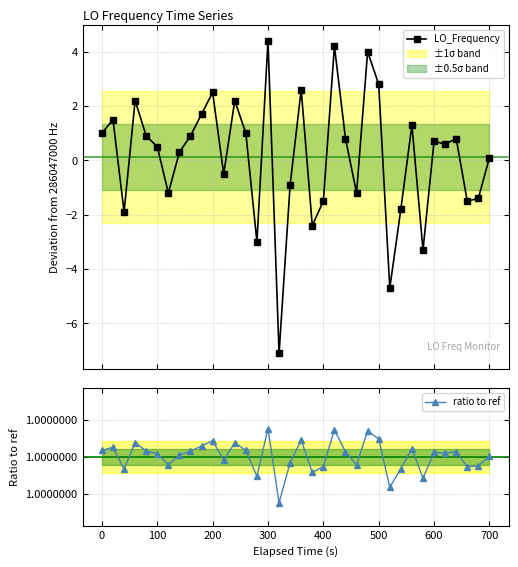

What is the lowest value of the LO_Frequency series?

-7.1